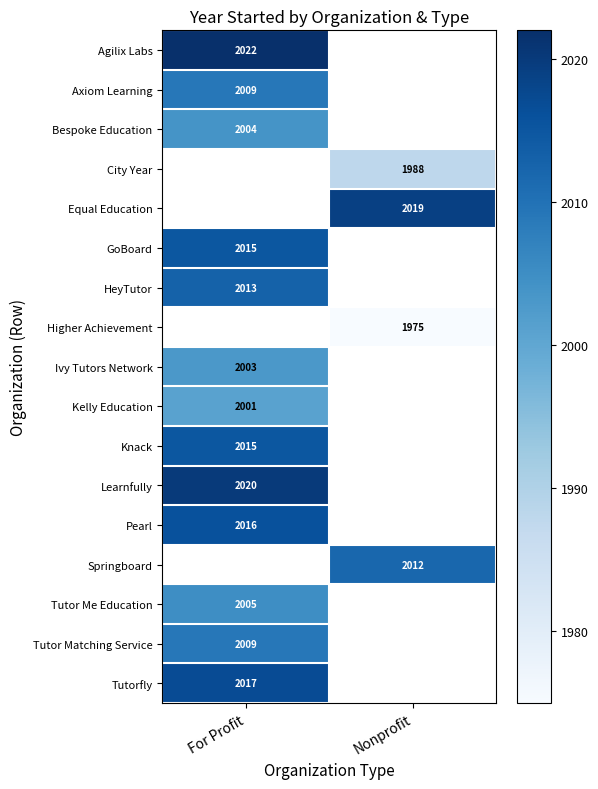

Is the value of Tutor Matching Service at For Profit greater than the value of Higher Achievement at Nonprofit?

Yes